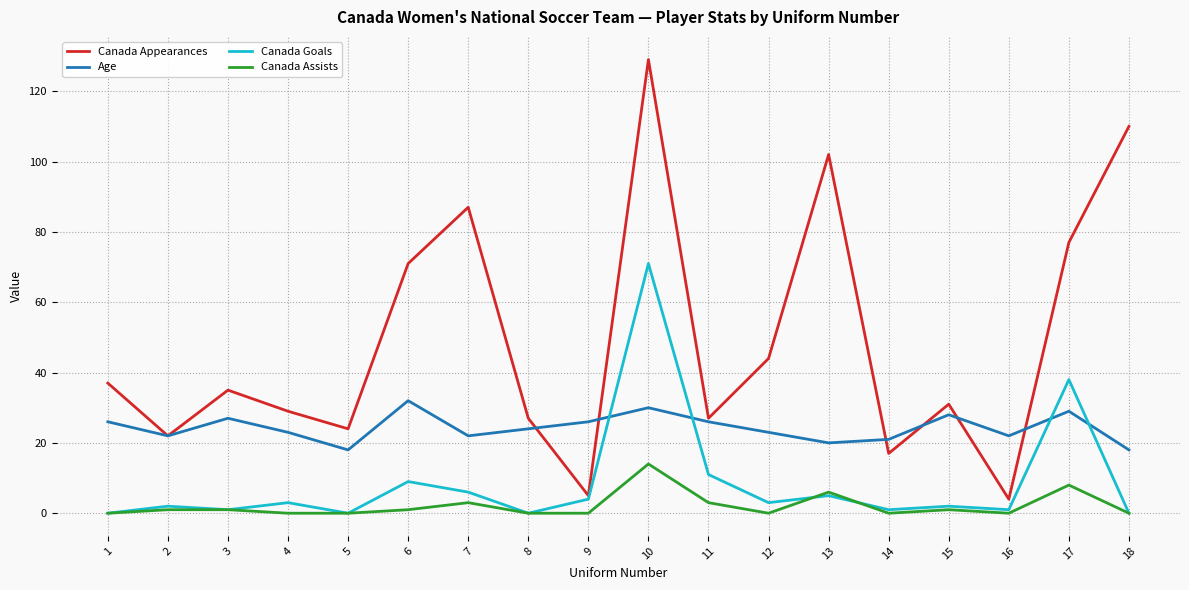

How many lines are shown in the chart?

4